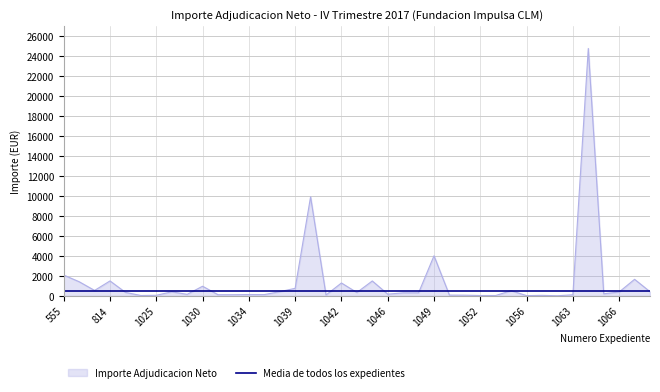

What is the greatest value displayed?

24793.4